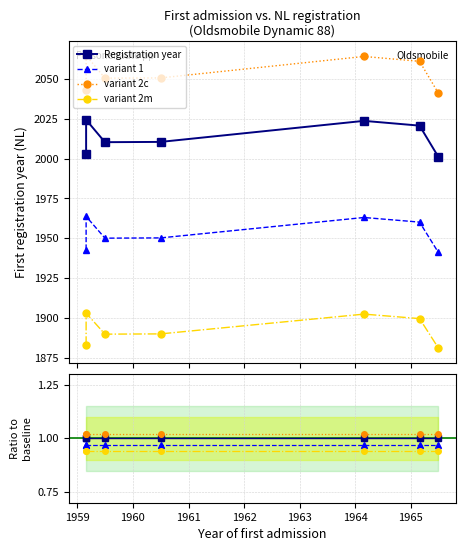

What is the minimum value shown in the chart?

0.9